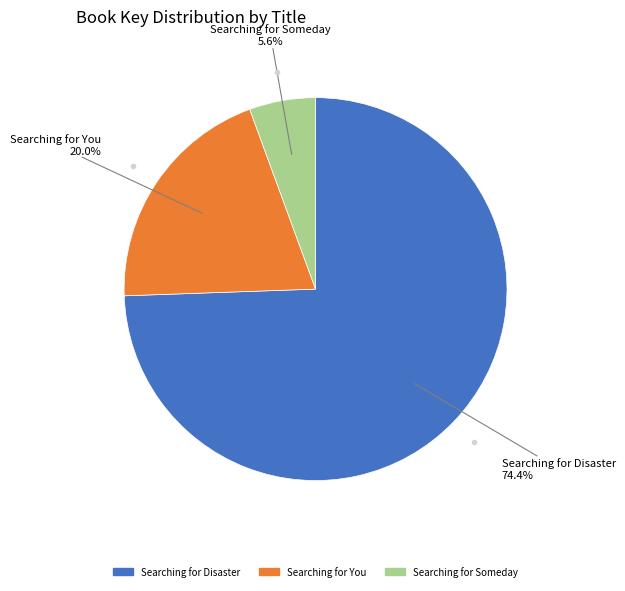

Is it true that Searching for Someday is 14% of the pie?

False